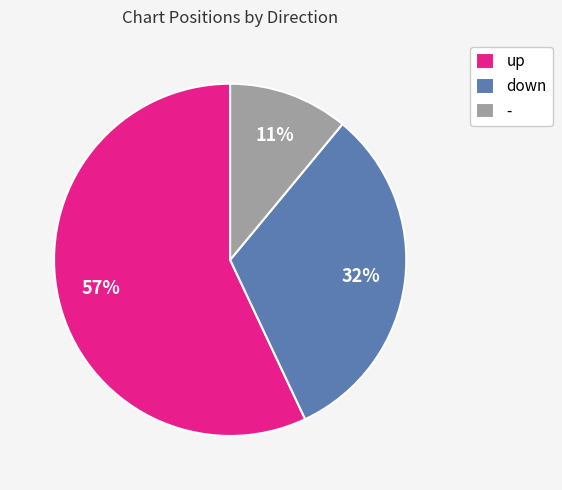

To the nearest percent, what portion does up represent?

57%